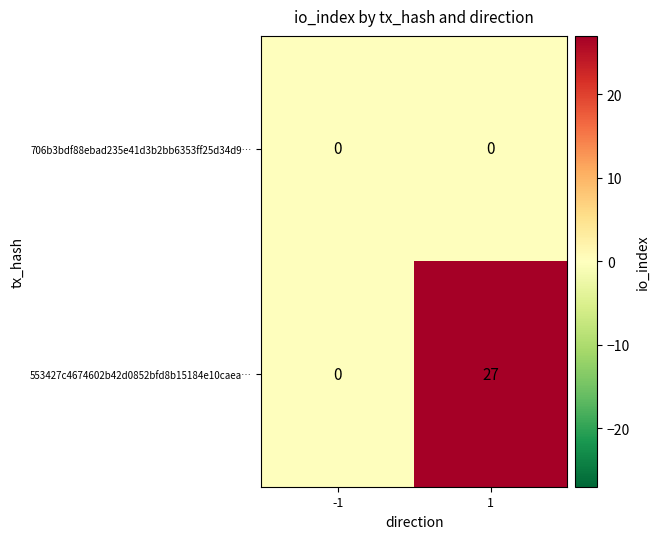

What is the sum of the 553427c4674602b42d0852bfd8b15184e10caea… values at 1 and -1?

27